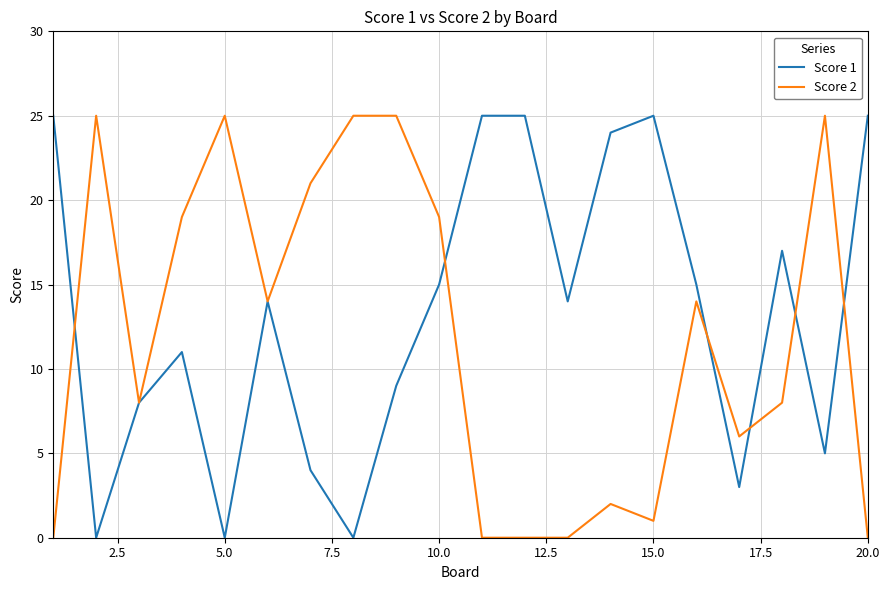

How many lines are shown in the chart?

2